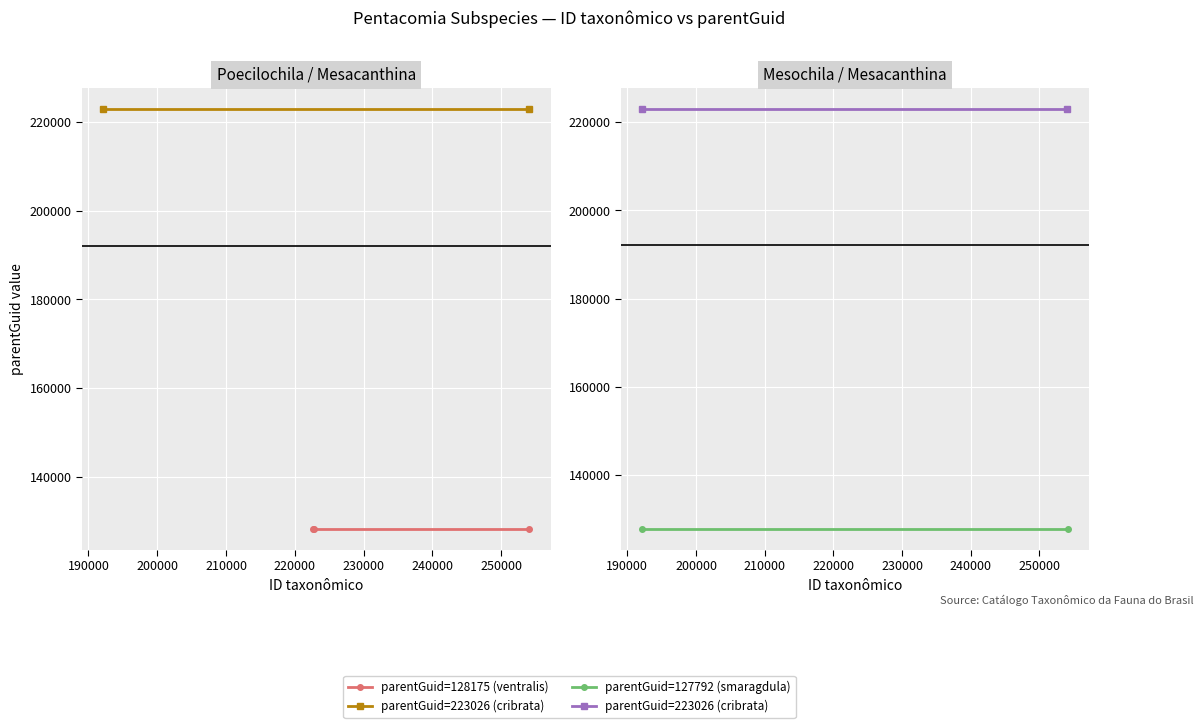

What is the sum of the ID taxonômico values at 192179 and 192161?

384340